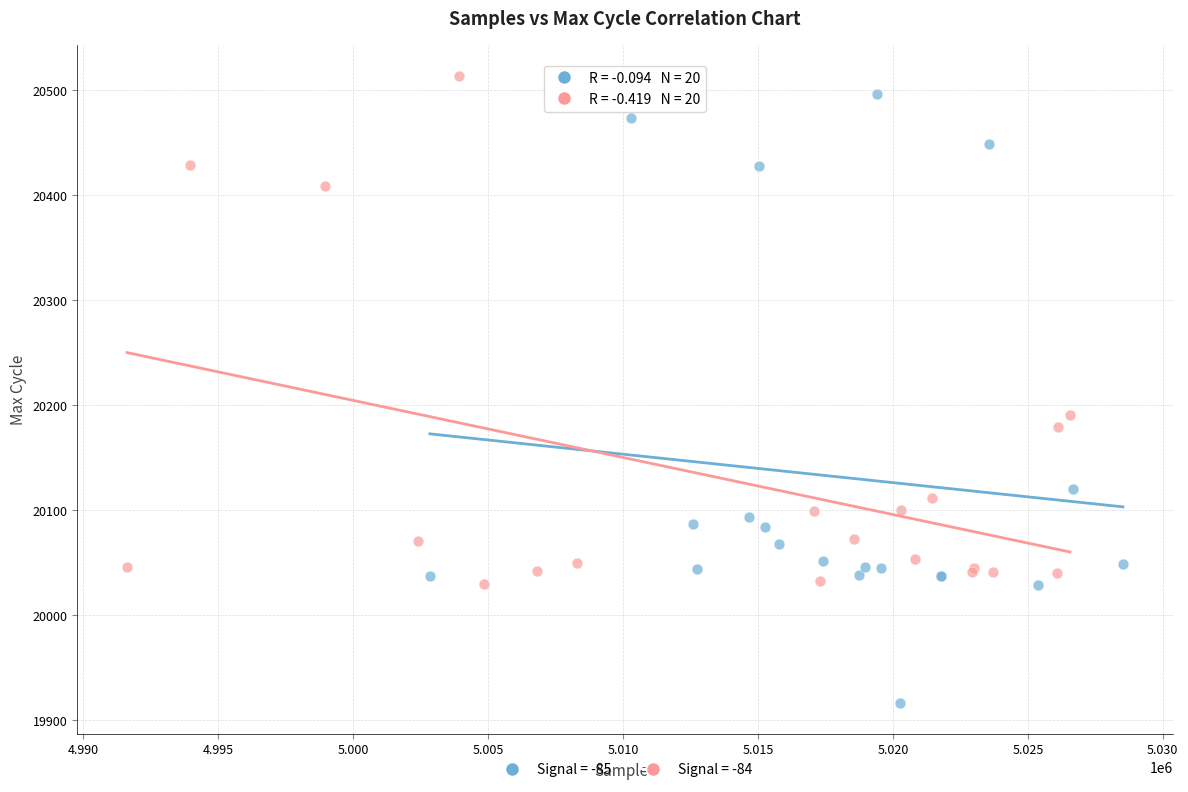

Which series contains the lowest Y value?

Signal = -85